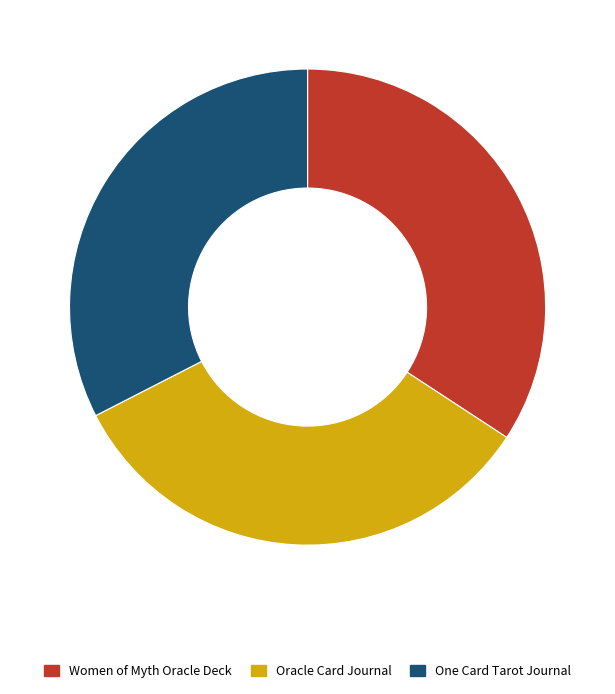

Rank the categories by value from highest to lowest.

Women of Myth Oracle Deck, Oracle Card Journal, One Card Tarot Journal